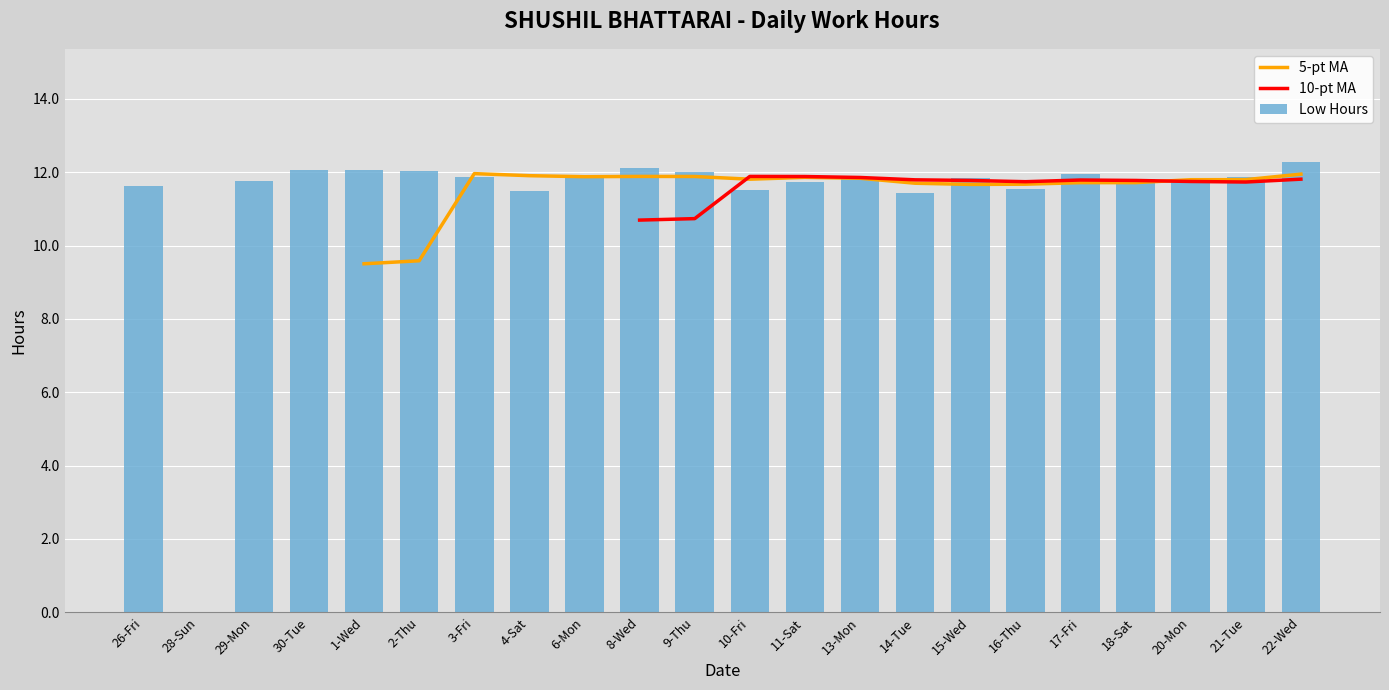

Which series has the widest spread of values?

Low Hours